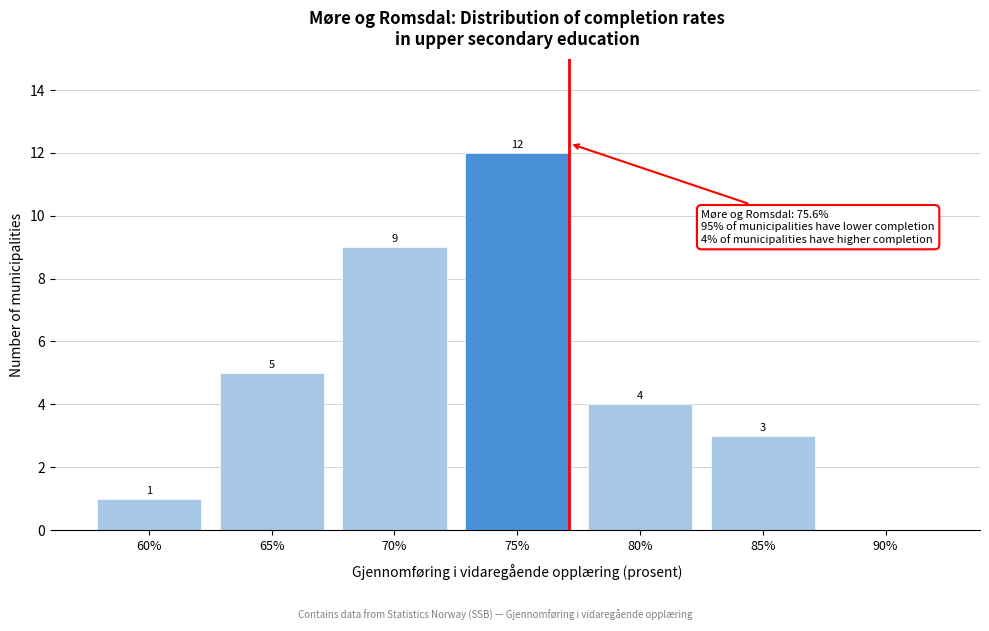

Reading left to right, transcribe all the data shown in this chart.

60%=1	65%=5	70%=9	75%=12	80%=4	85%=3	90%=0